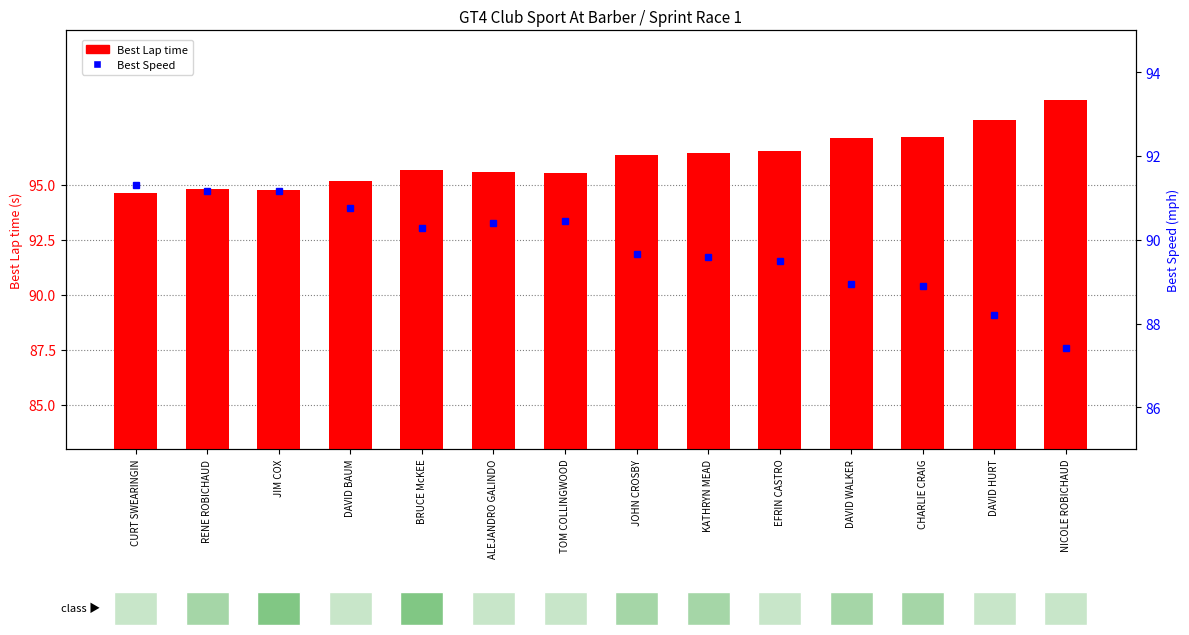

List the labels in order of Best Lap time value, smallest first.

CURT SWEARINGIN, JIM COX, RENE ROBICHAUD, DAVID BAUM, TOM COLLINGWOOD, ALEJANDRO GALINDO, BRUCE McKEE, JOHN CROSBY, KATHRYN MEAD, EFRIN CASTRO, DAVID WALKER, CHARLIE CRAIG, DAVID HURT, NICOLE ROBICHAUD